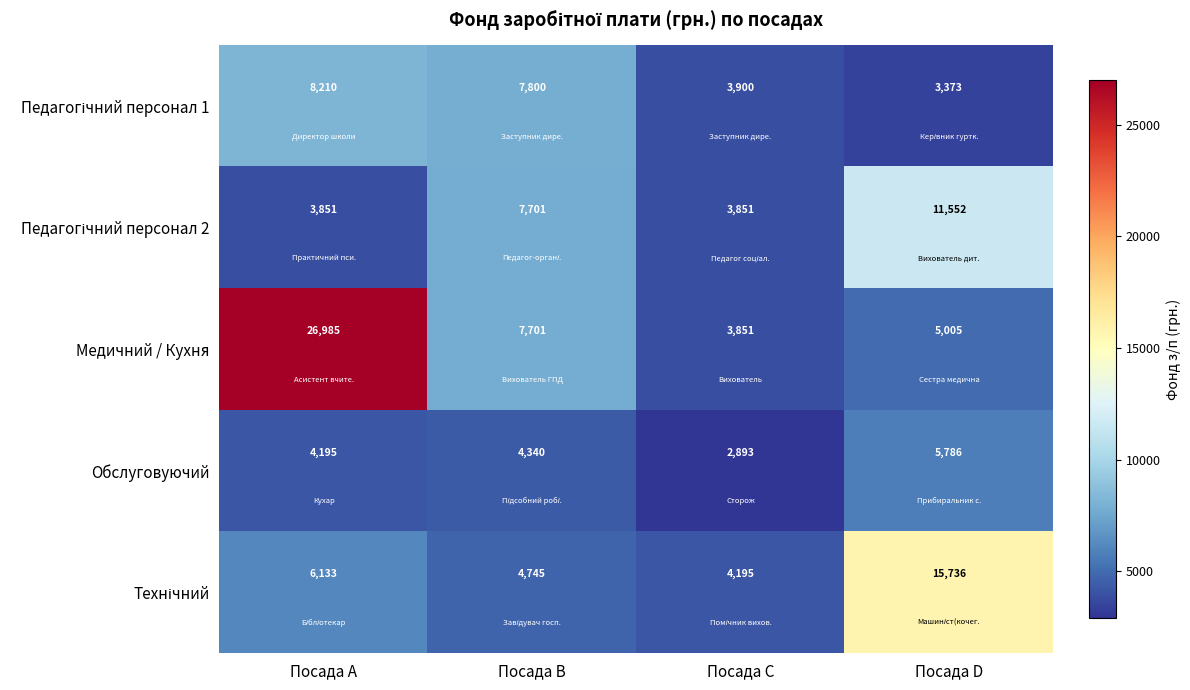

What is the smallest value displayed?

2893